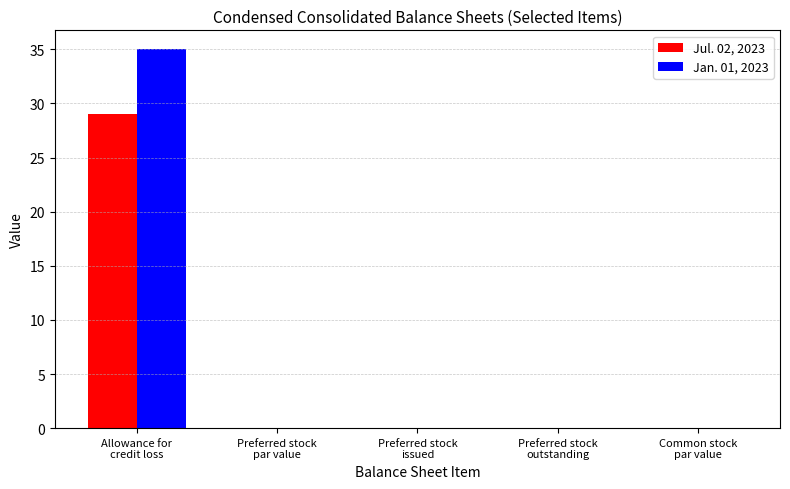

How many distinct data groups are displayed?

2